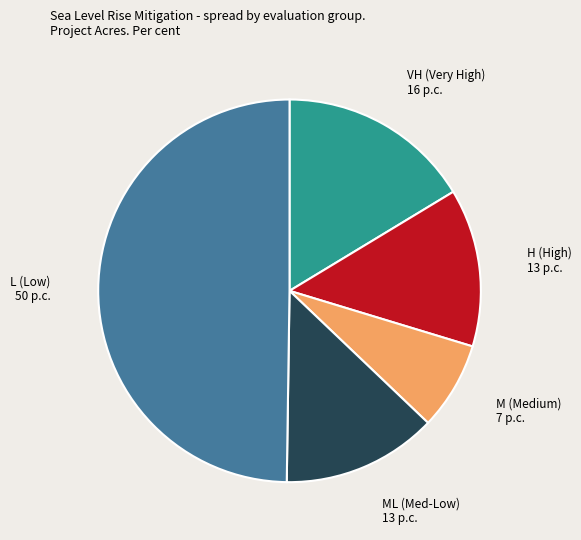

How many slices are in this pie chart?

5